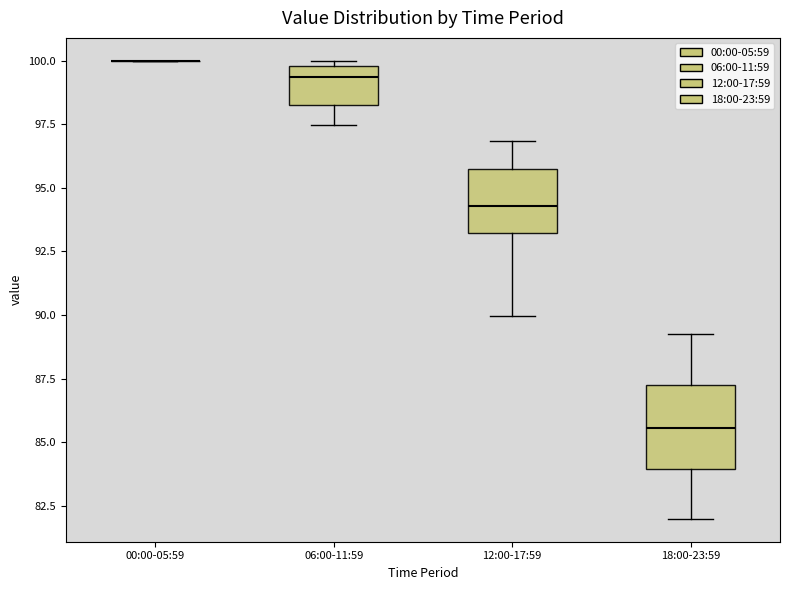

Reading left to right, transcribe this box plot: for each box, give where its median line is, the range the box spans, and where its two whiskers end, as read against the y-axis. The values are not printed on the chart, so give them approximately, as read against the axis.

00:00-05:59: box collapsed to a line at 100.0, whiskers 100.0 to 100.0
06:00-11:59: median 99.5, box 98.5 to 100.0, whiskers 97.5 to 100.0 (just above the box's upper edge)
12:00-17:59: median 94.5, box 93.0 to 95.5, whiskers 90.0 to 97.0
18:00-23:59: median 85.5, box 84.0 to 87.0, whiskers 82.0 to 89.0